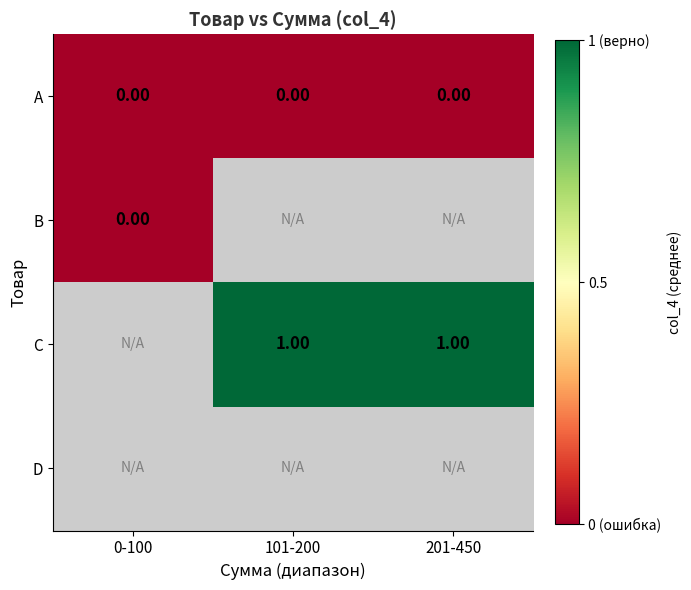

Is the value of C at 101-200 greater than the value of A at 0-100?

Yes